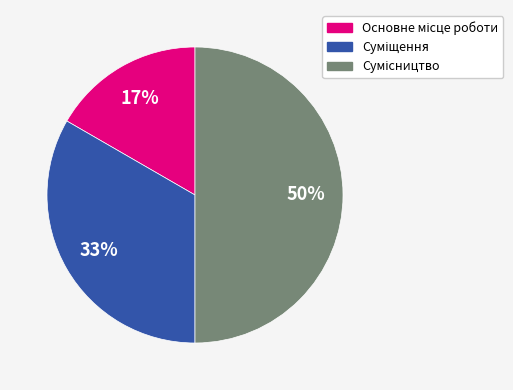

To the nearest percent, what is the average slice percentage?

33%